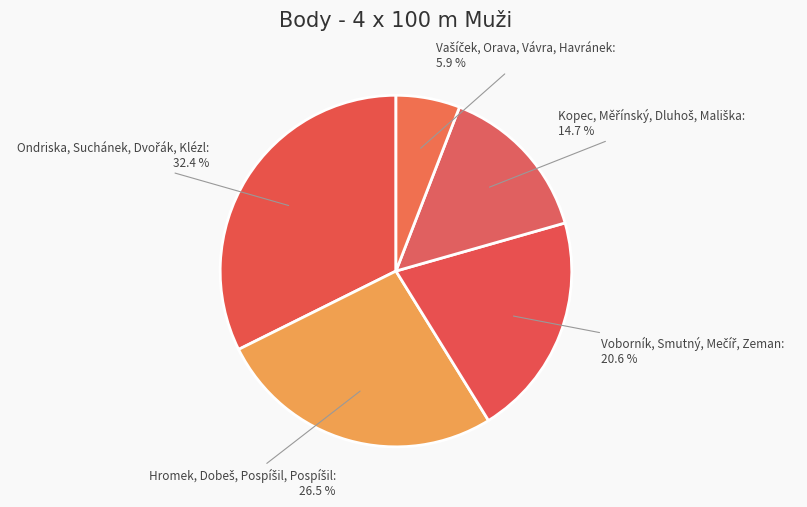

Is there any slice that represents more than half of the pie?

No